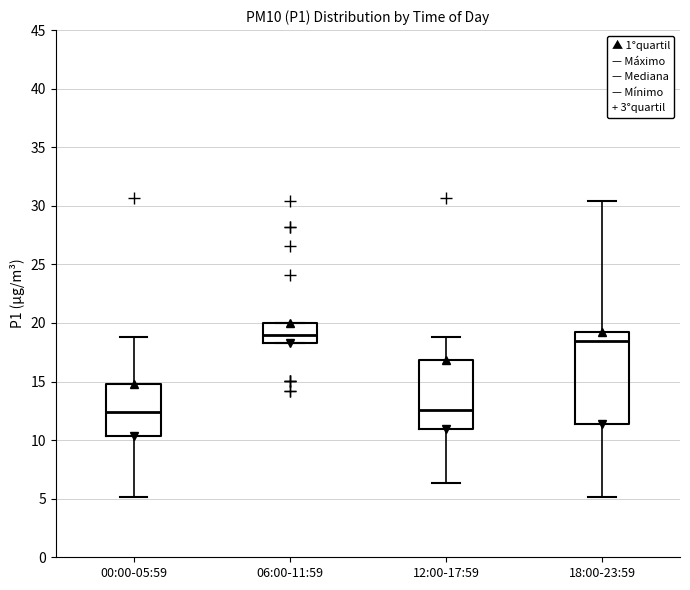

Where is the upper edge of the box for 12:00-17:59 on the y-axis? The values are not printed on the chart, so give them approximately, as read against the axis.

17.0